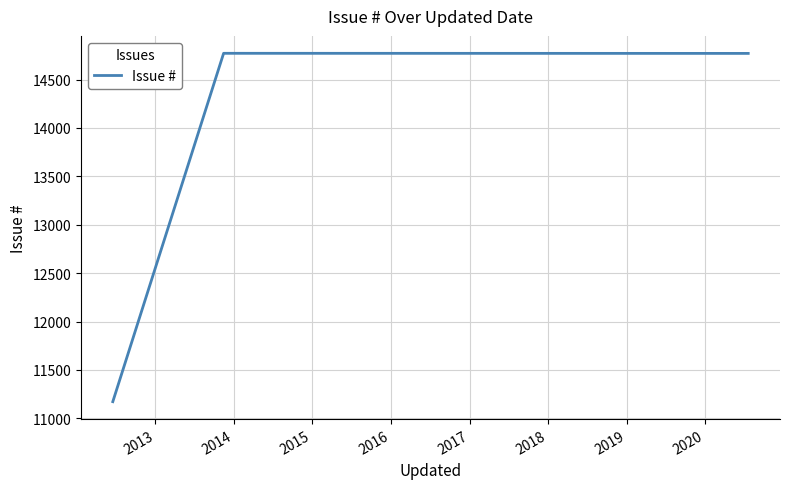

What is the difference between the maximum and minimum values?

3599